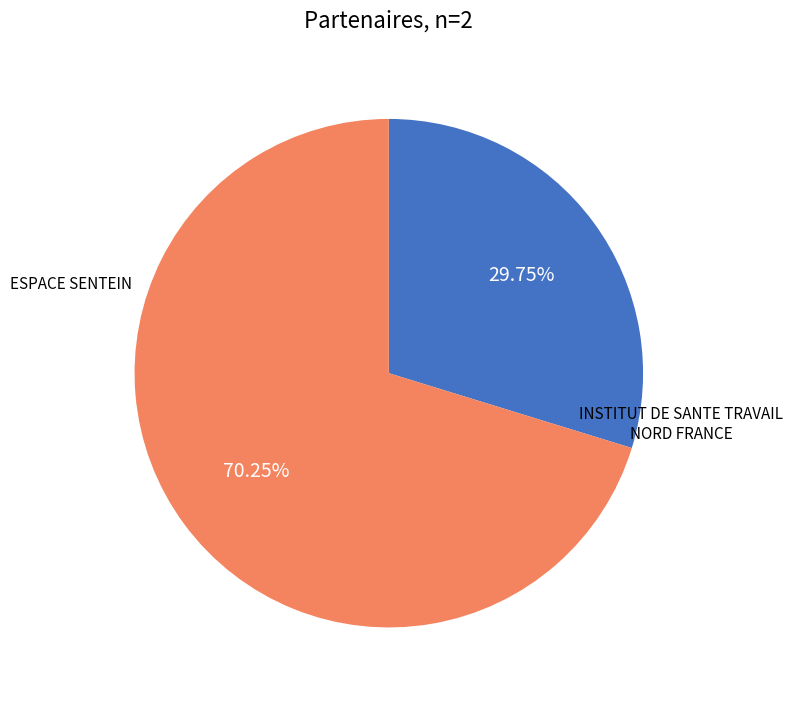

To the nearest percent, what is the difference between the largest and smallest slice percentages?

40%